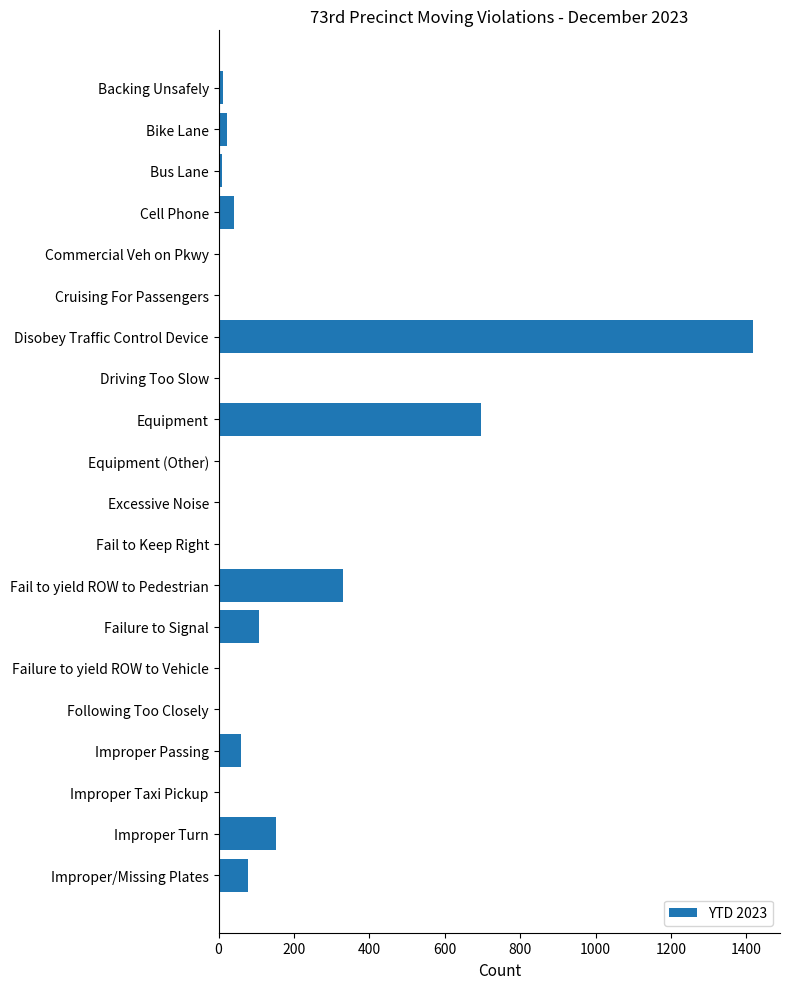

What is the greatest value displayed?

1418